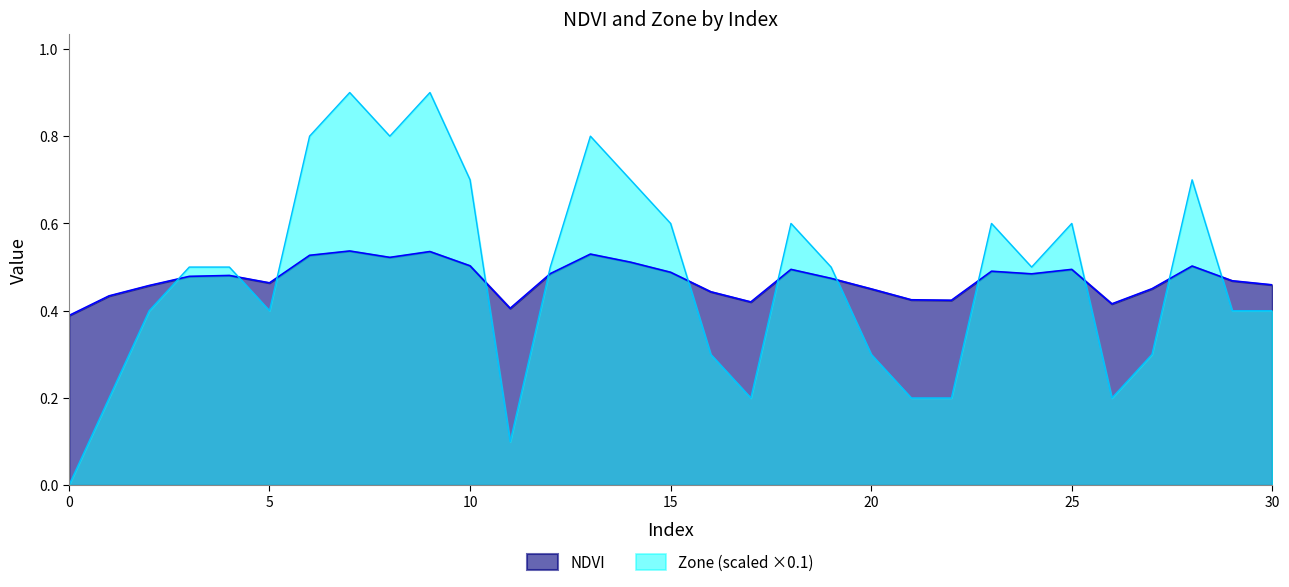

What is the approximate value of Zone at 12?

0.5